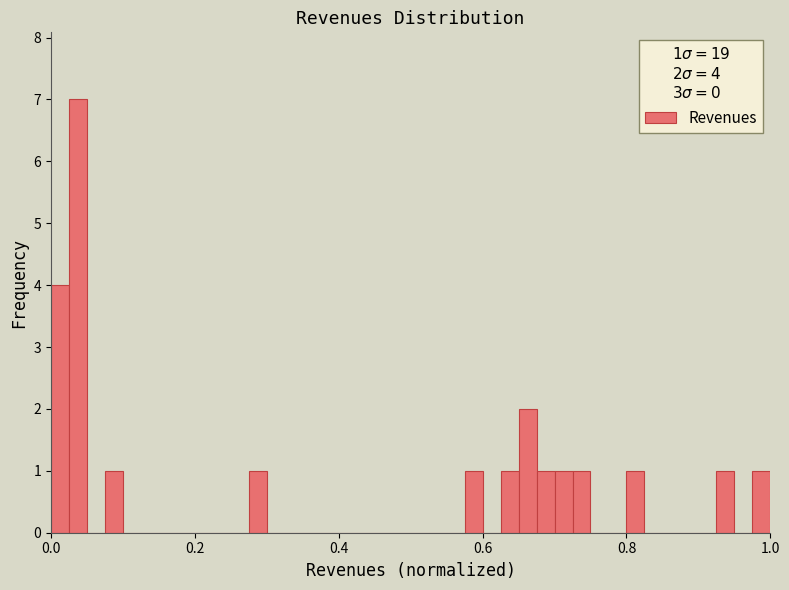

Around what value on the x-axis is the tallest bar? Give the approximate position of its centre, as read against the axis.

0.04